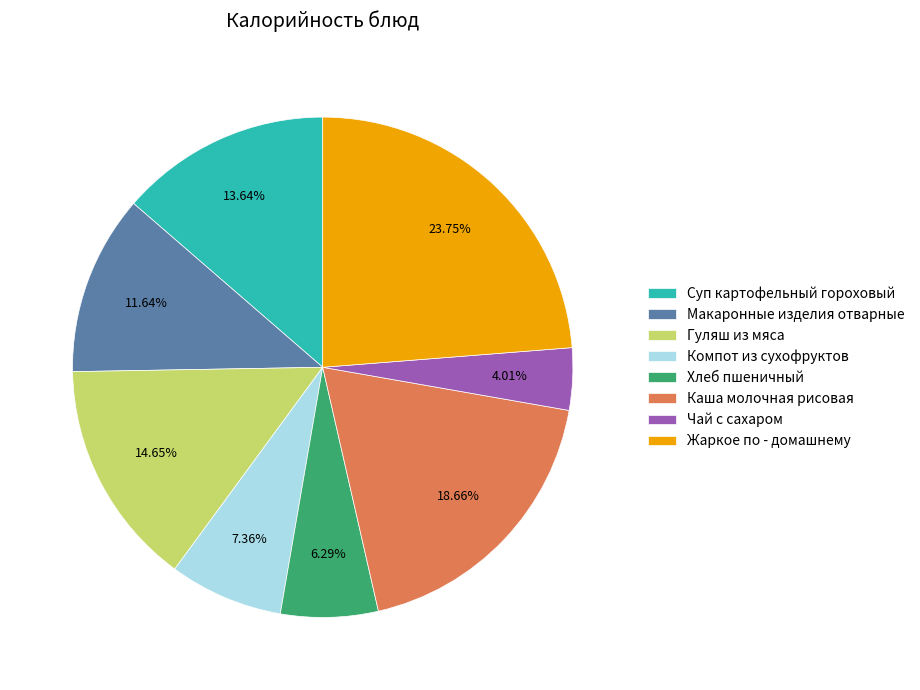

What is the largest slice in the pie chart?

Жаркое по - домашнему